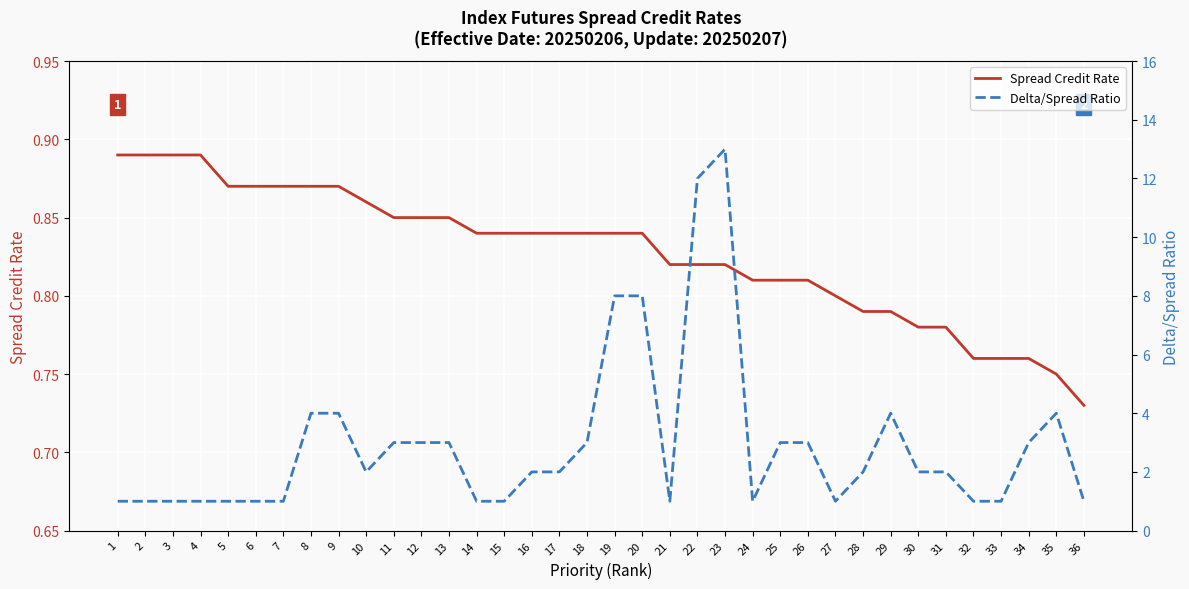

What is the minimum value shown in the chart?

0.7